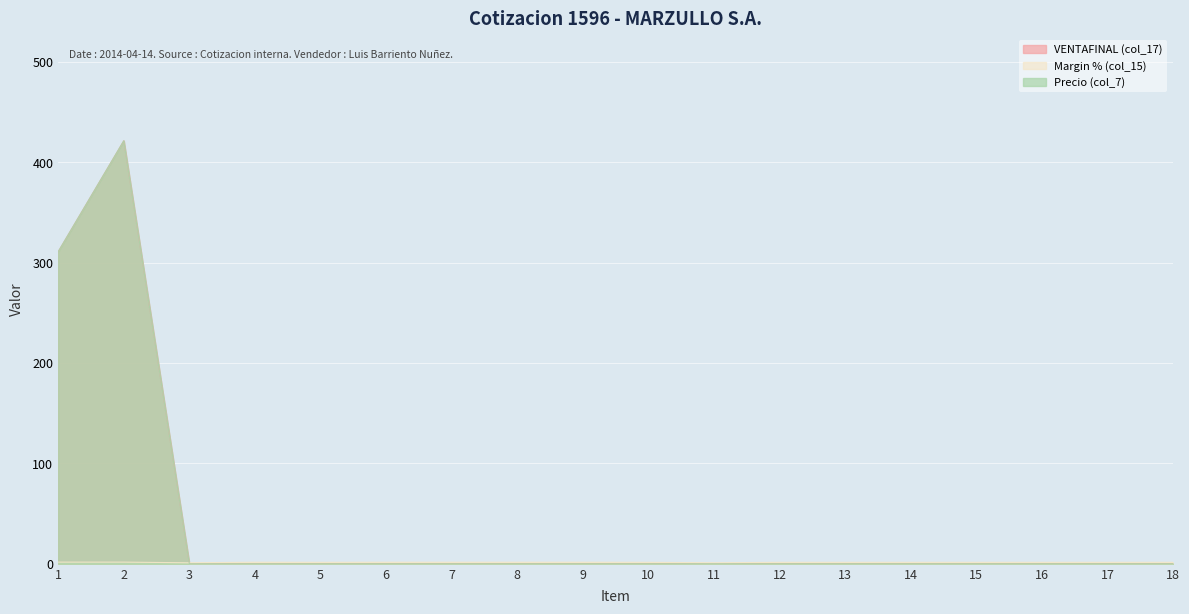

What is the total value across all series at 16?

1.5